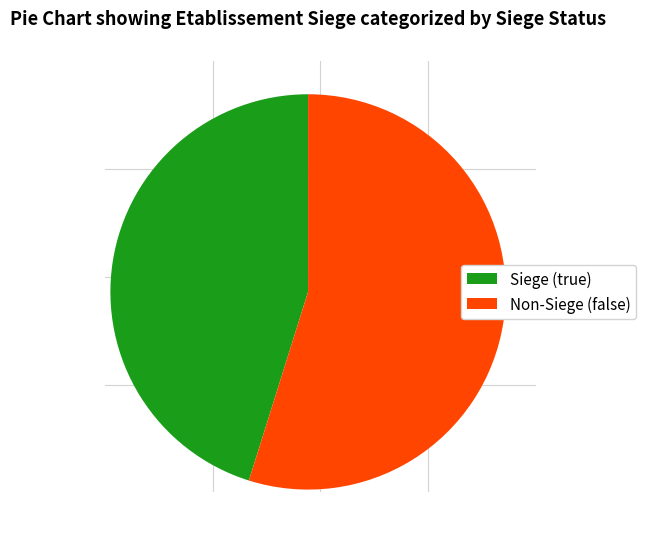

What is the largest slice in the pie chart?

Non-Siege (false)